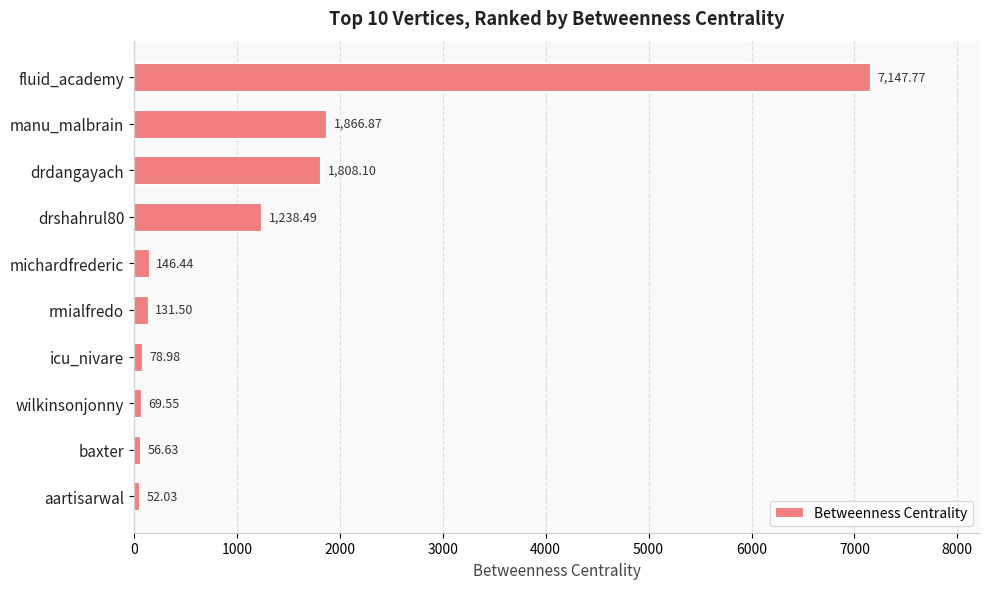

What is the ratio of the value at fluid_academy to the value at manu_malbrain?

3.8